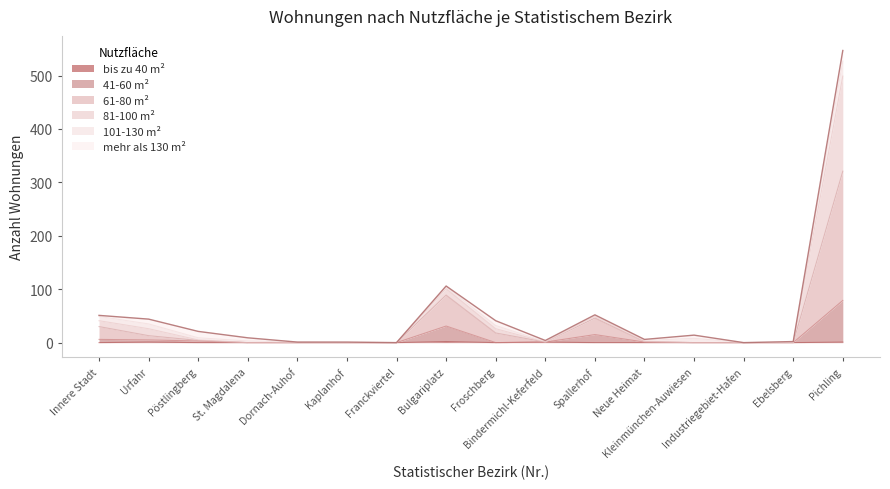

How many values in 61-80 m² are above zero?

9